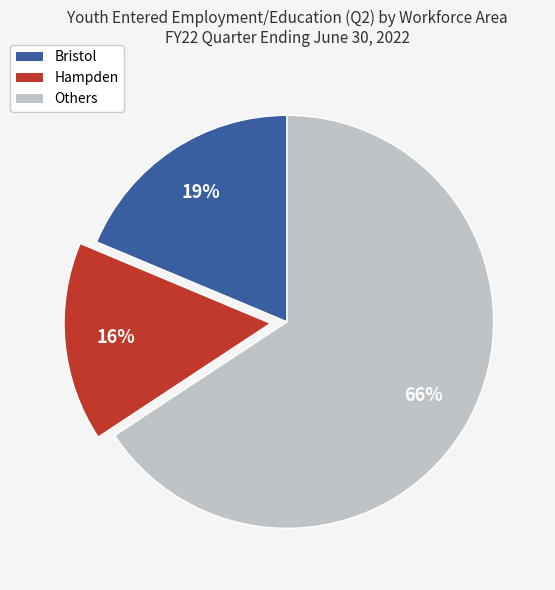

Is there a majority slice in this chart?

Yes